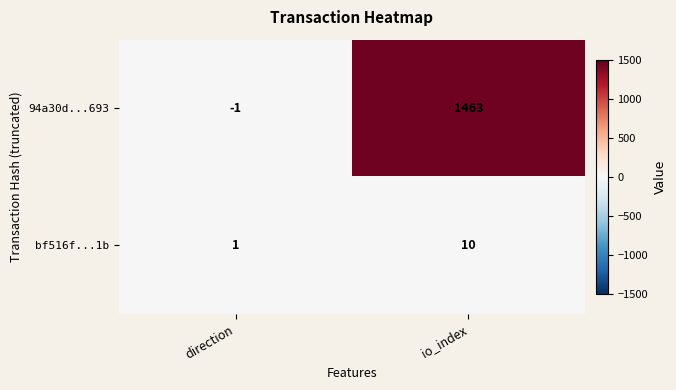

What is the spread (max minus min) of values at direction?

2